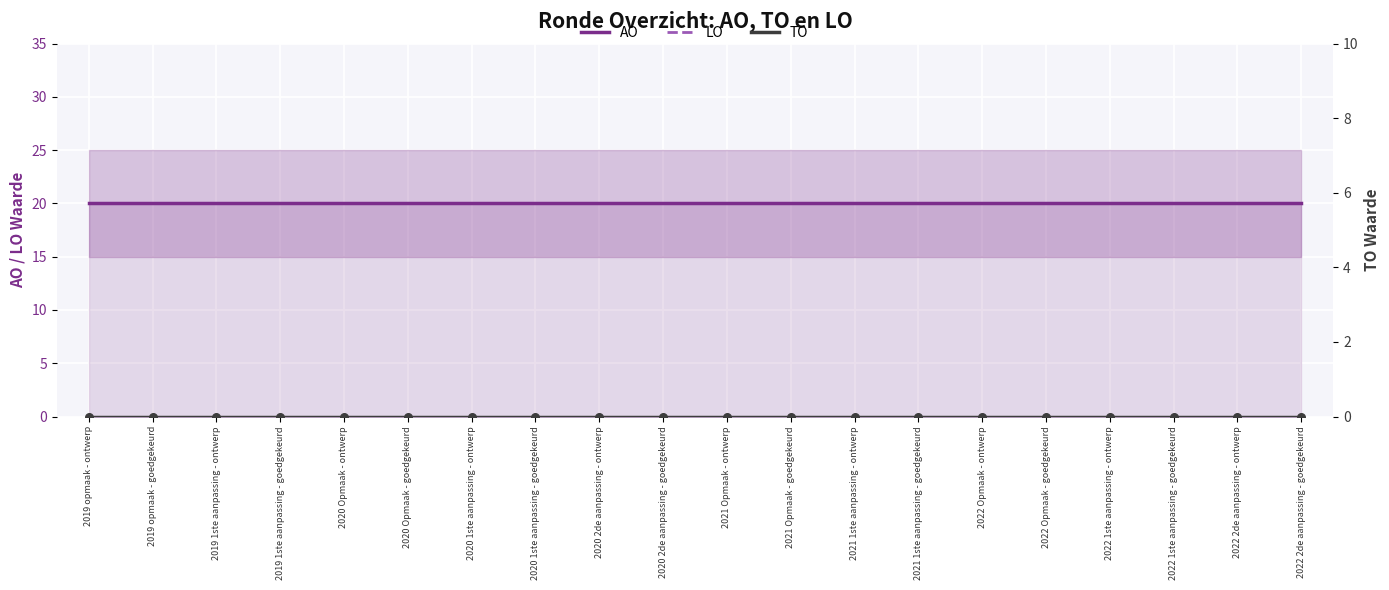

Which series has the largest Y range (max minus min)?

AO